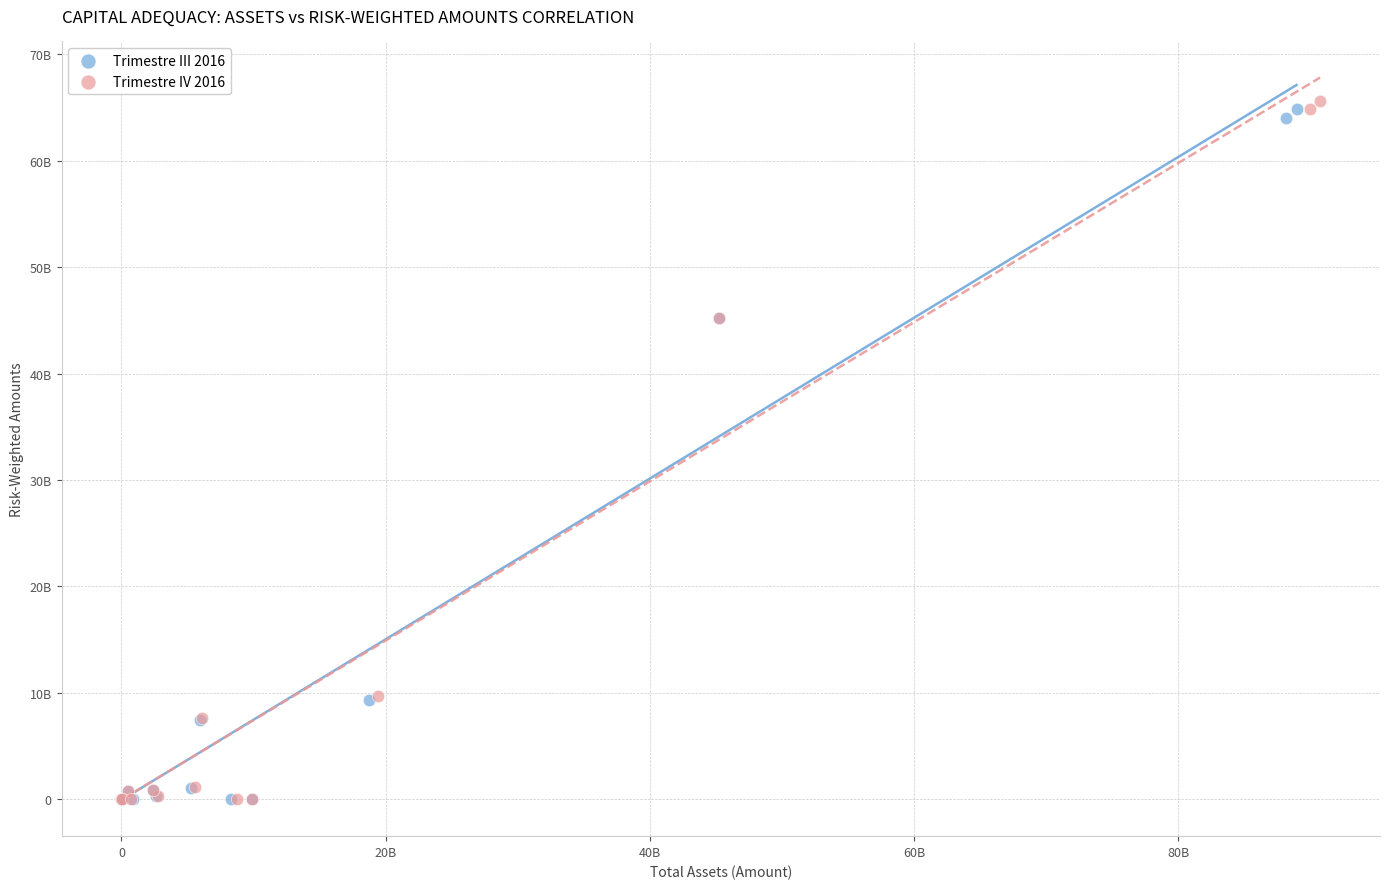

What are all the series names shown in the legend?

Trimestre III 2016, Trimestre IV 2016